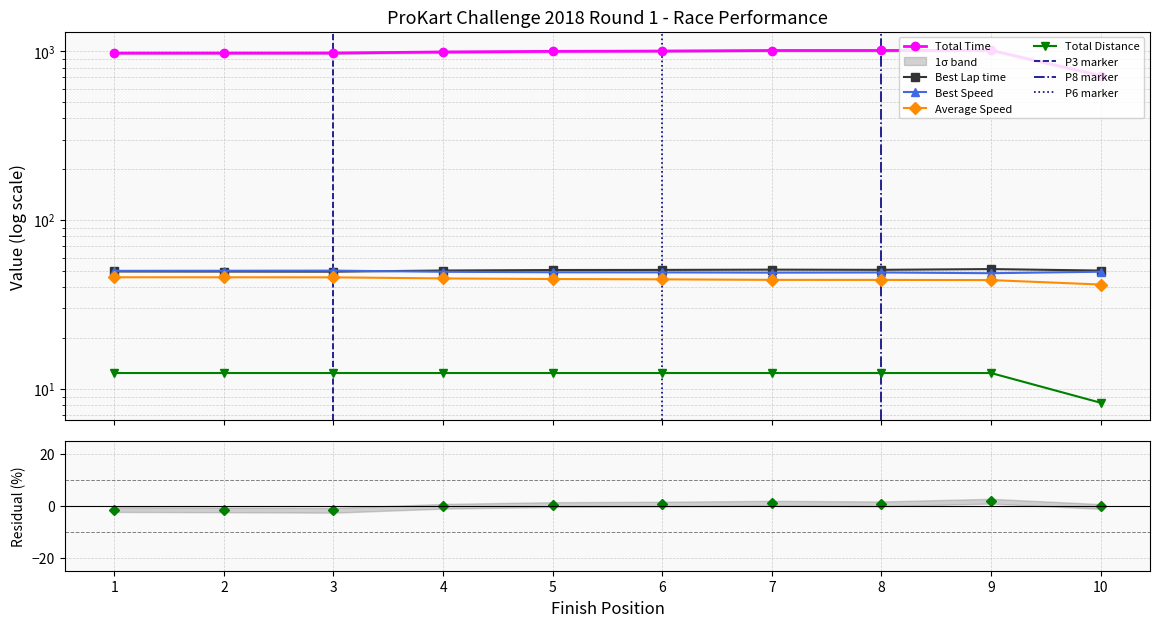

True or false: Total Time and Best Lap time cross at least once.

False